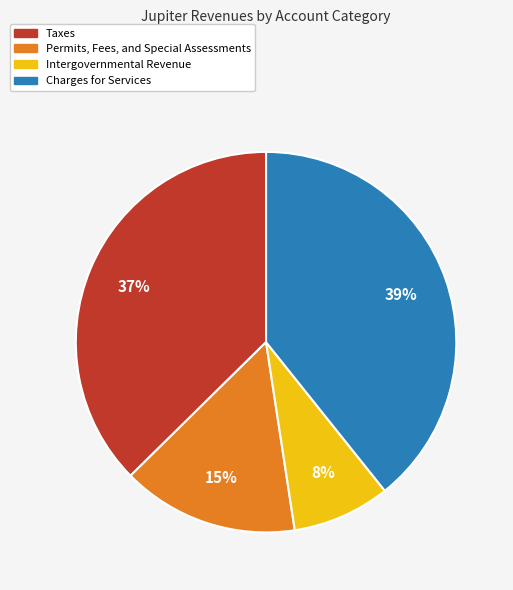

The Taxes slice represents 37% of the pie. True or false?

True